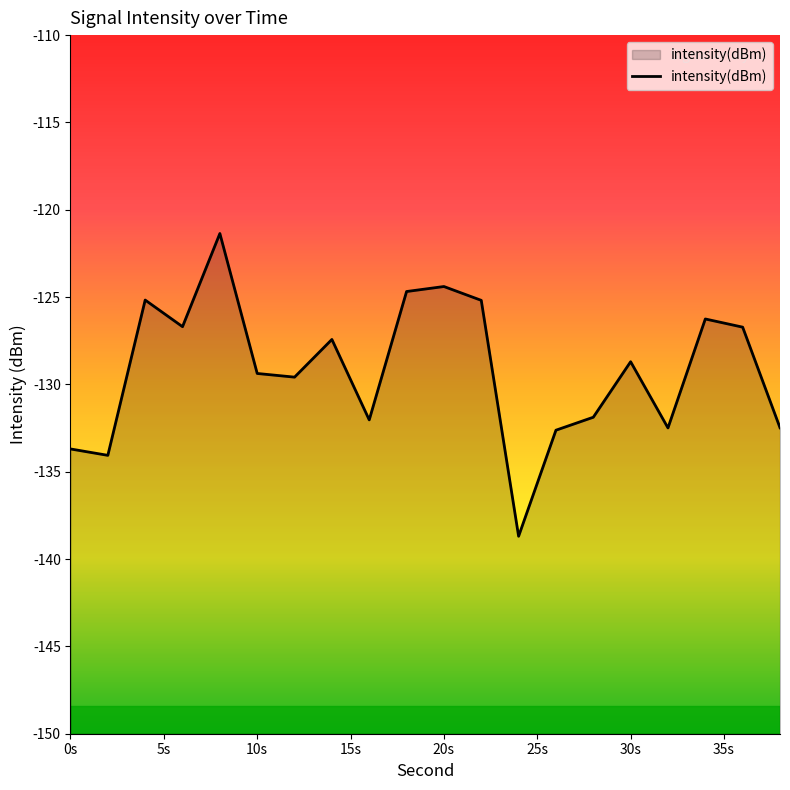

What is the difference between the maximum and minimum values?

17.3